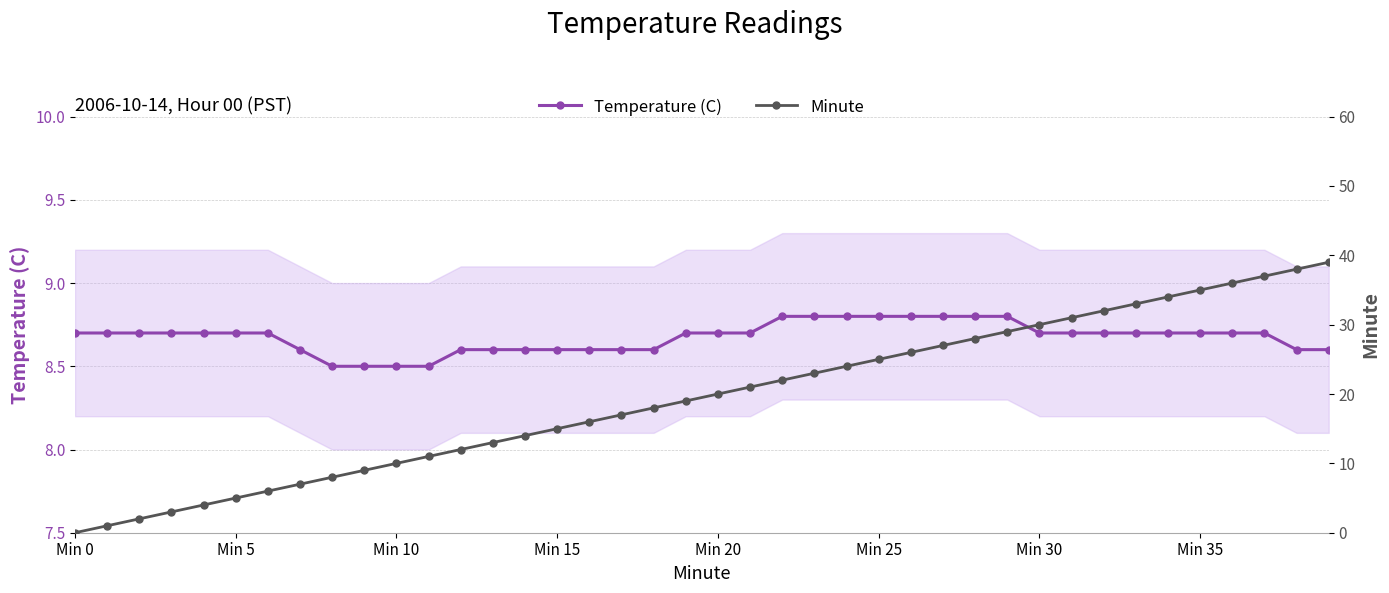

Which has a higher value, 31 or 26?

26